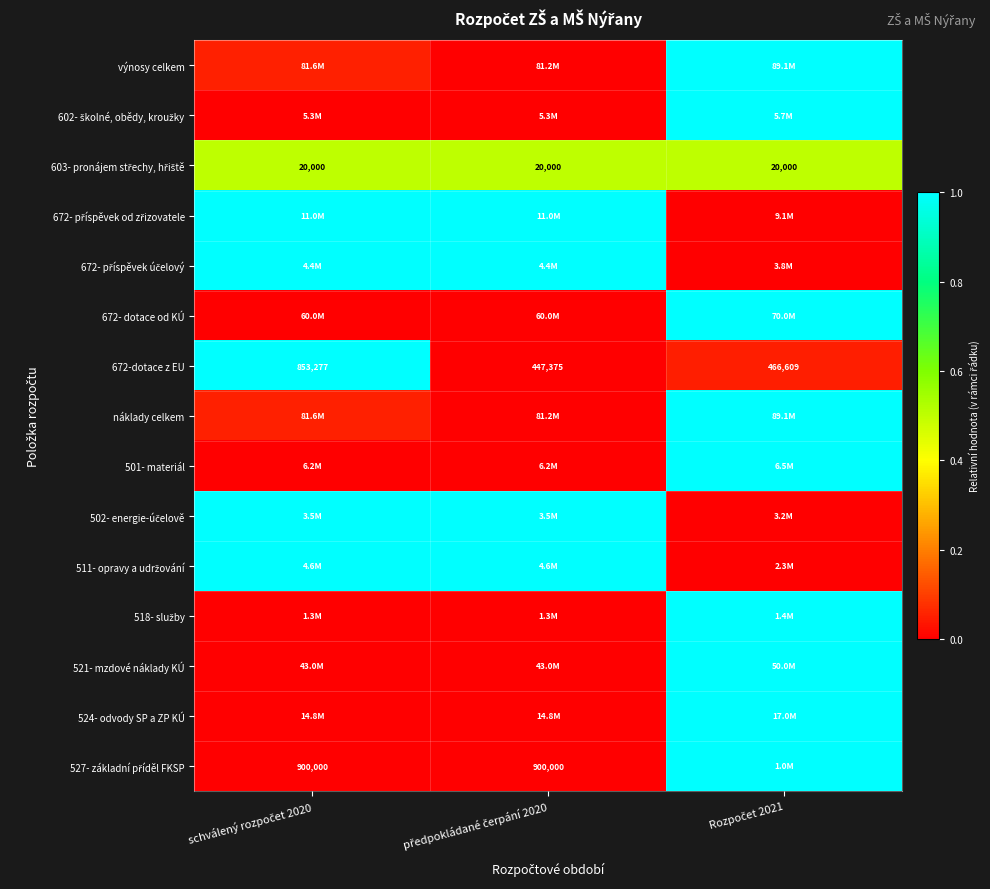

The 511- opravy a udržování series shows -0.4 at Rozpočet 2021. True or false?

False